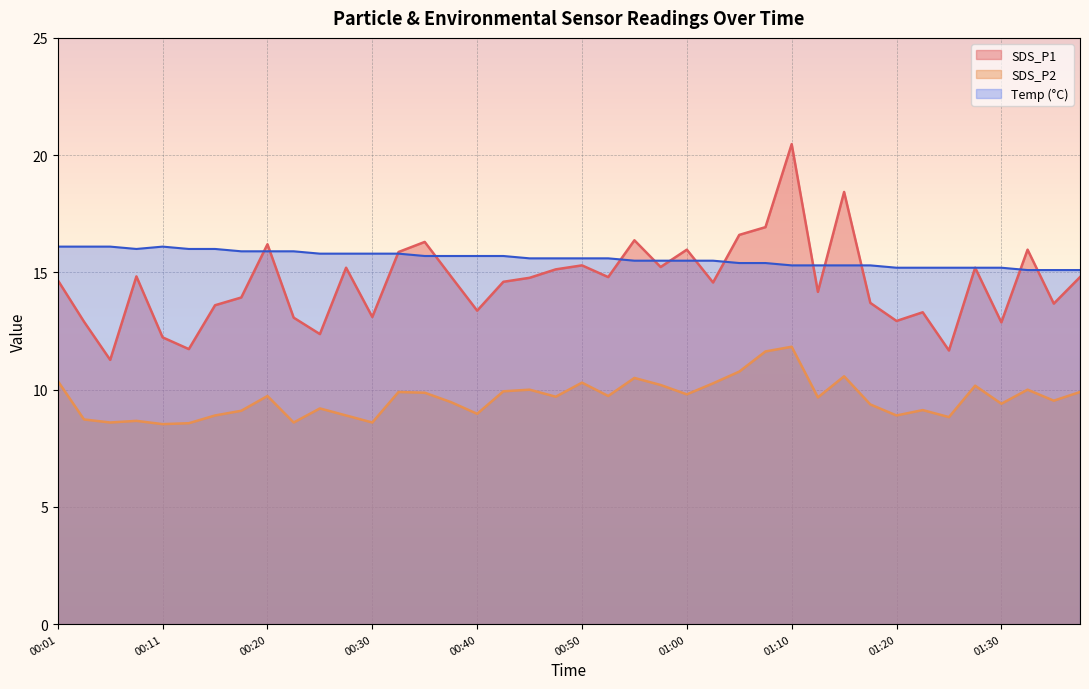

True or false: SDS_P1 and SDS_P2 intersect in this chart.

False